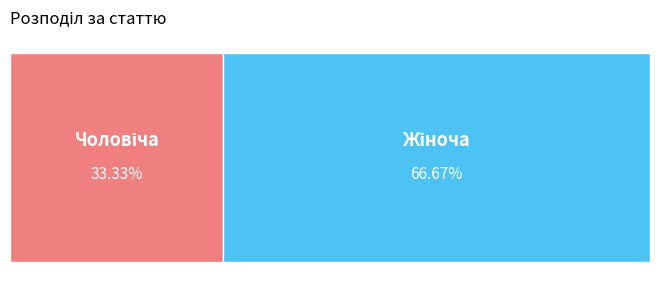

To the nearest percent, what portion does Чоловіча represent?

33%